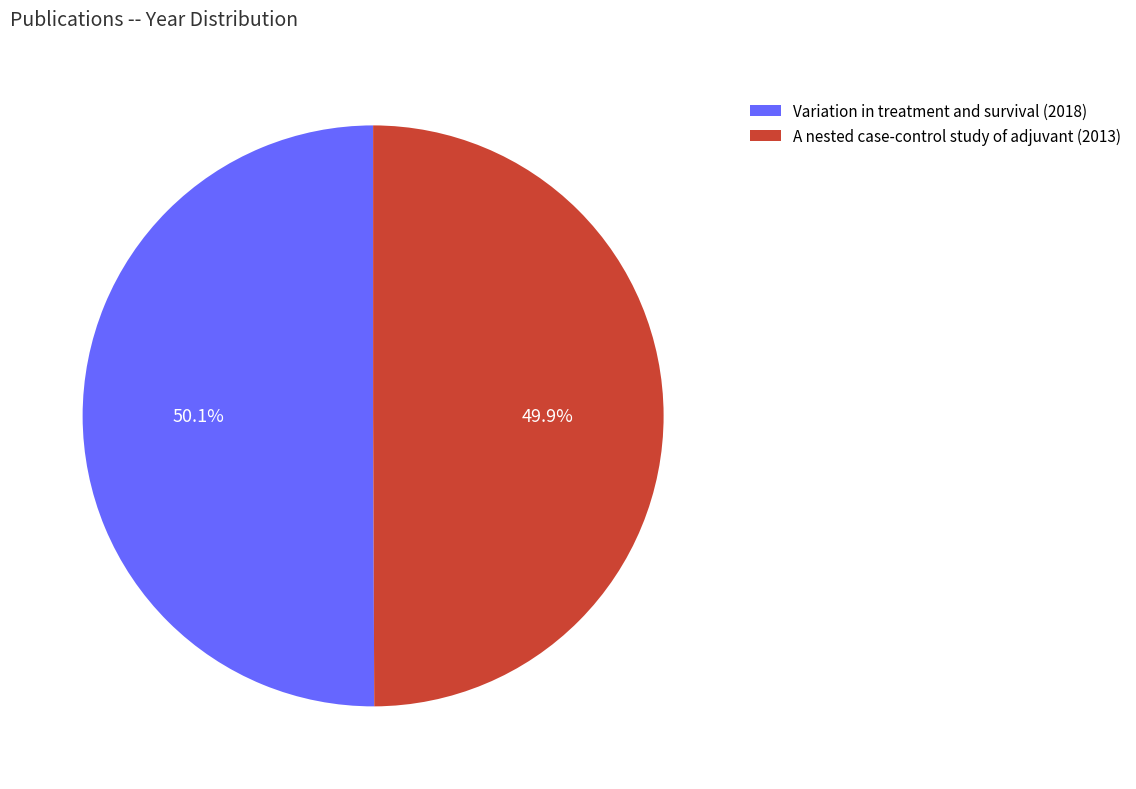

Combined, do A nested case-control study of adjuvant (2013) and Variation in treatment and survival (2018) account for over 50%?

Yes